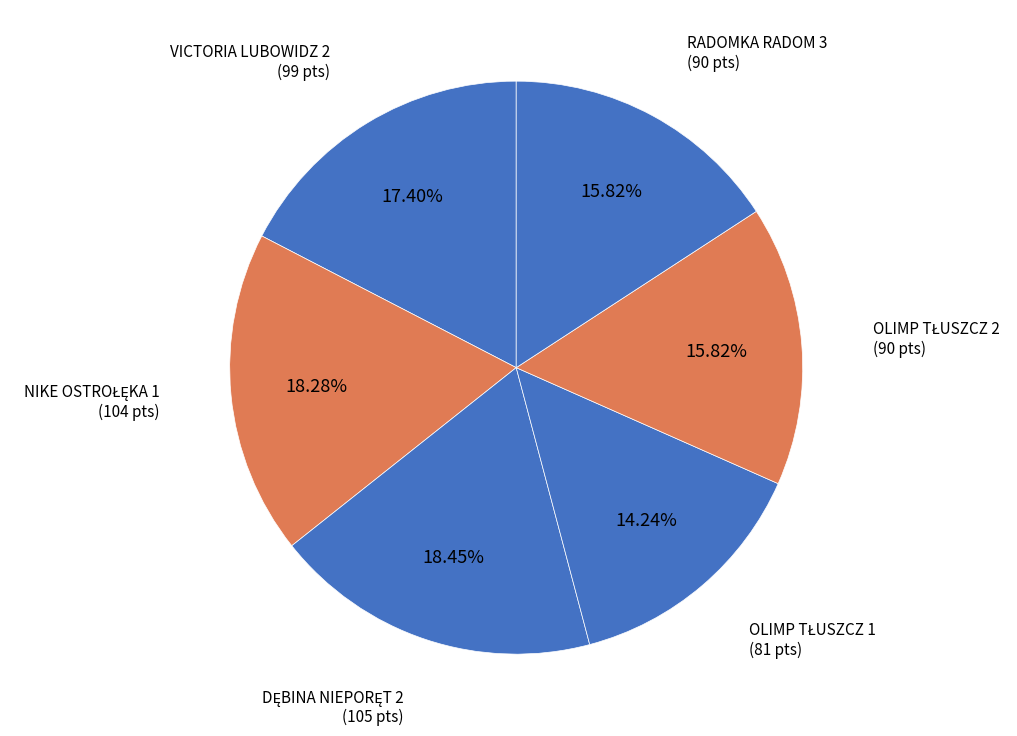

How many segments does this pie chart have?

6